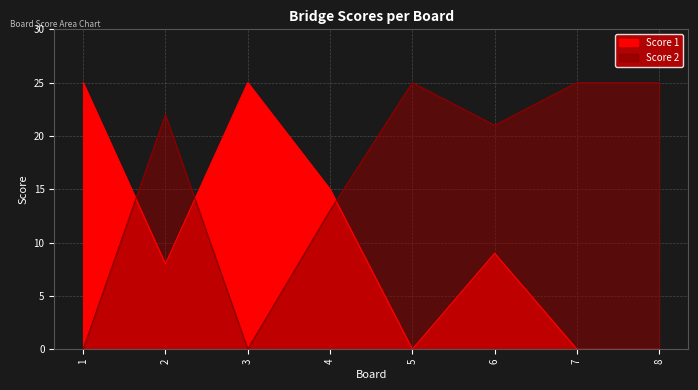

Where is the first local minimum for Score 1?

2